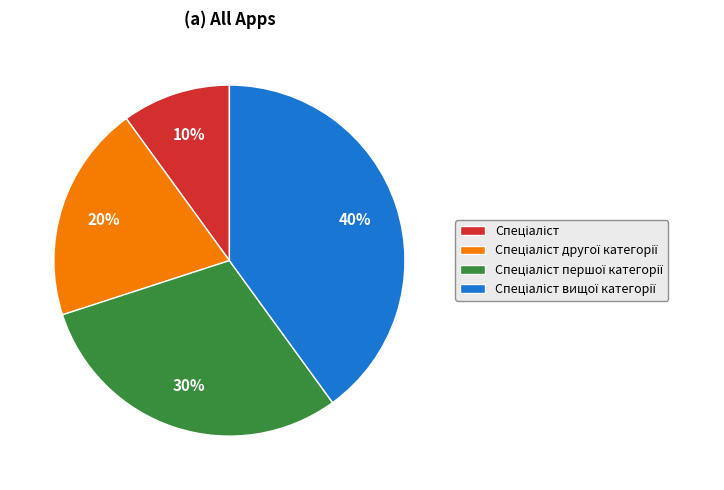

How many segments does this pie chart have?

4